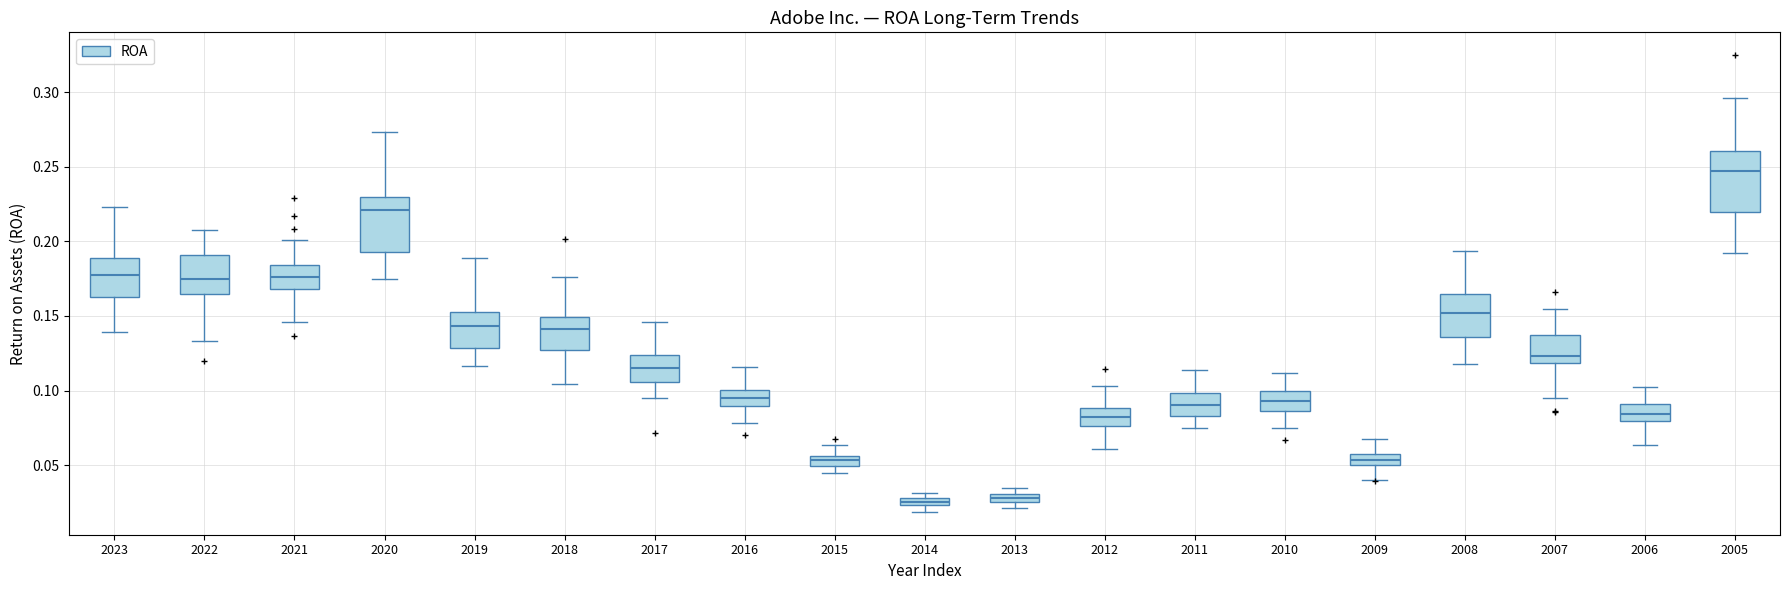

Which box's median line is the highest?

2005